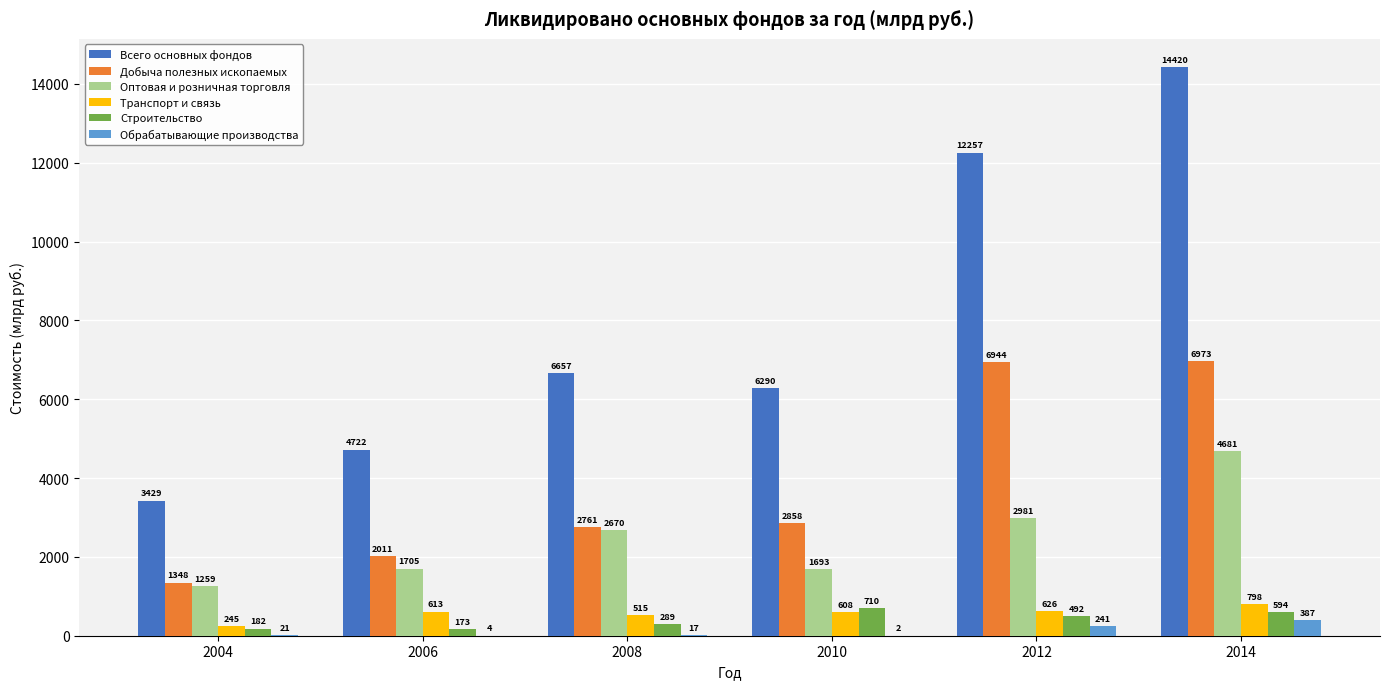

Count the number of data series in this chart.

6